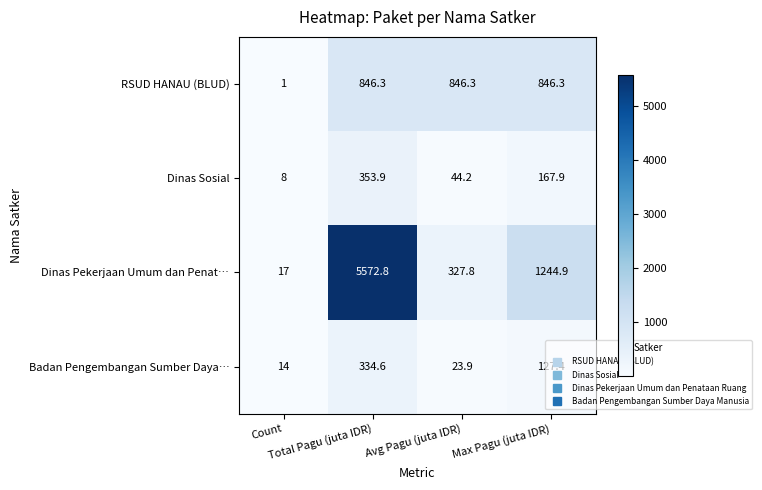

Which series has the largest range (max minus min)?

Dinas Pekerjaan Umum dan Penat…